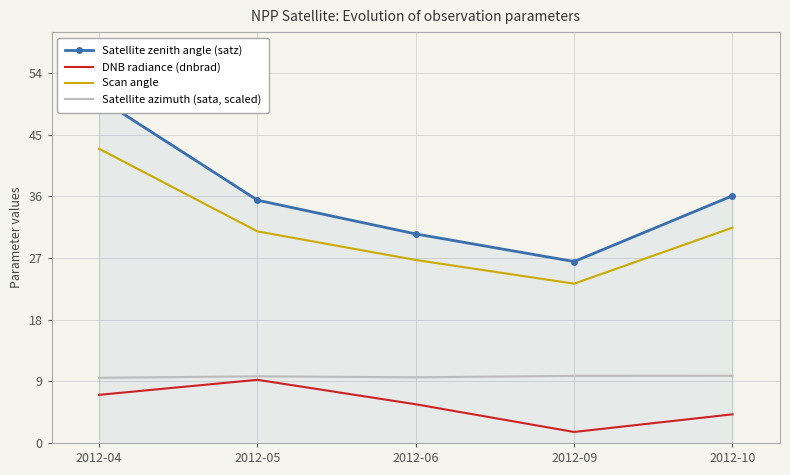

At which category is the sum across all series the highest?

2012-04